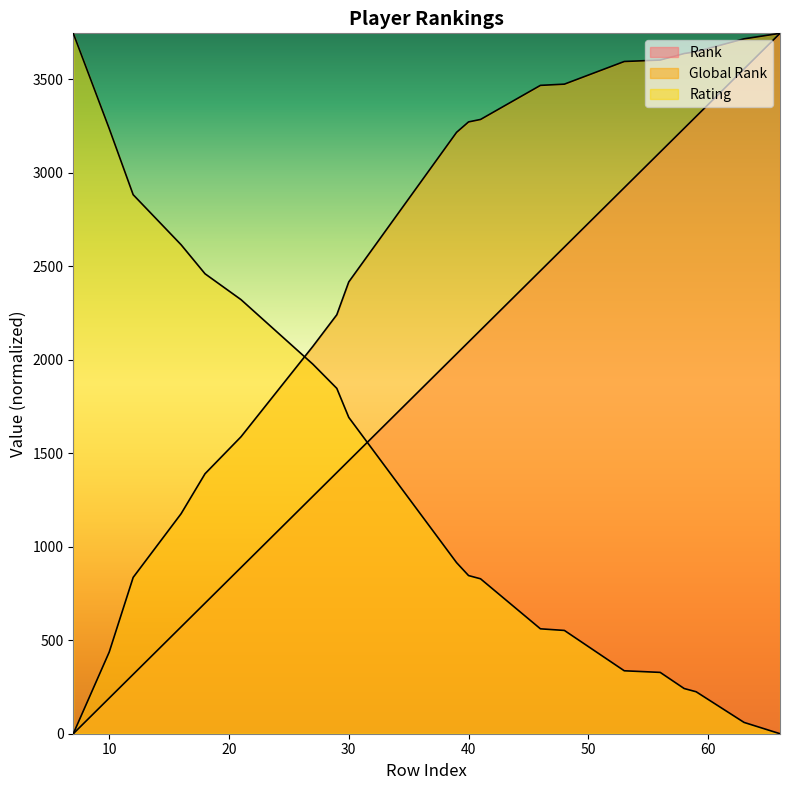

At which category is the sum across all series the highest?

66